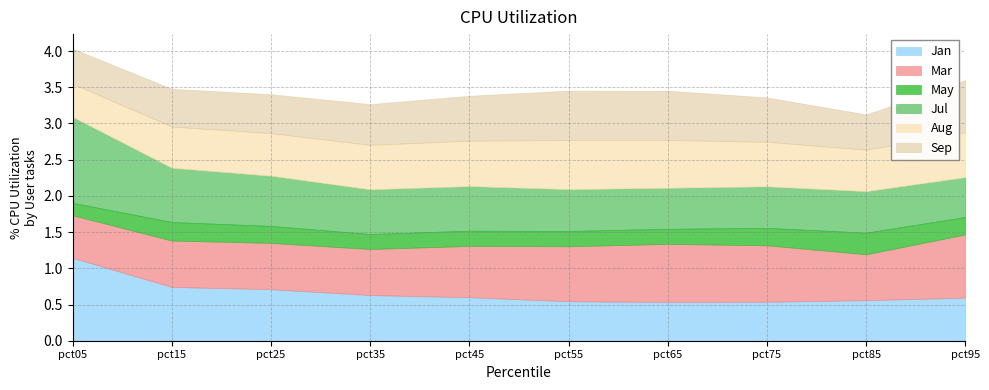

How many series are shown in this chart?

6